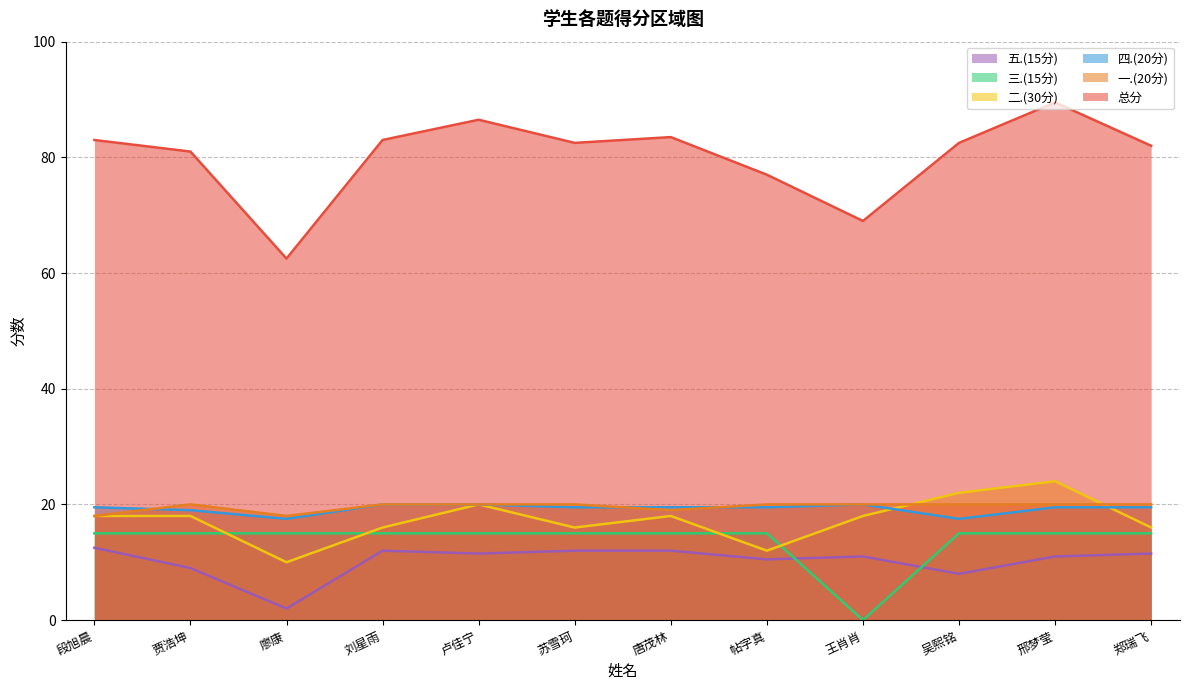

Reading left to right, list all the values displayed in this chart.

总分: 83.0	81.0	62.5	83.0	86.5	82.5	83.5	77.0	69.0	82.5	89.5	82.0
一.(20分): 18.0	20.0	18.0	20.0	20.0	20.0	19.0	20.0	20.0	20.0	20.0	20.0
二.(30分): 18.0	18.0	10.0	16.0	20.0	16.0	18.0	12.0	18.0	22.0	24.0	16.0
三.(15分): 15.0	15.0	15.0	15.0	15.0	15.0	15.0	15.0	0.0	15.0	15.0	15.0
四.(20分): 19.5	19.0	17.5	20.0	20.0	19.5	19.5	19.5	20.0	17.5	19.5	19.5
五.(15分): 12.5	9.0	2.0	12.0	11.5	12.0	12.0	10.5	11.0	8.0	11.0	11.5